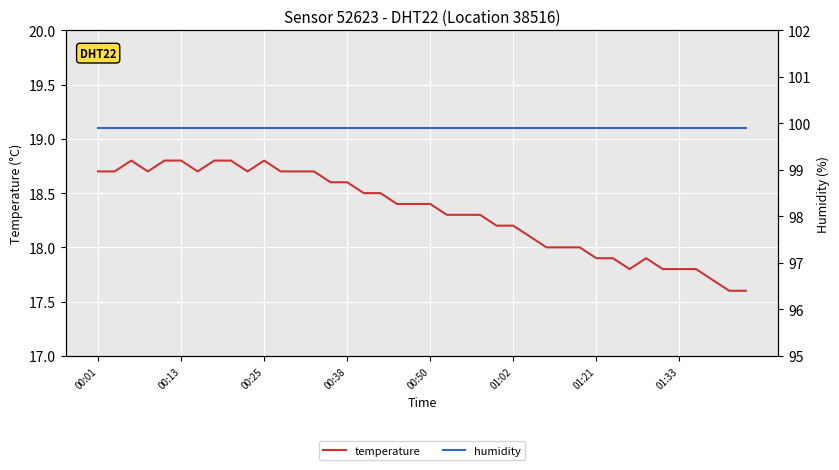

The temperature series shows 24.8 at 01:02. True or false?

False